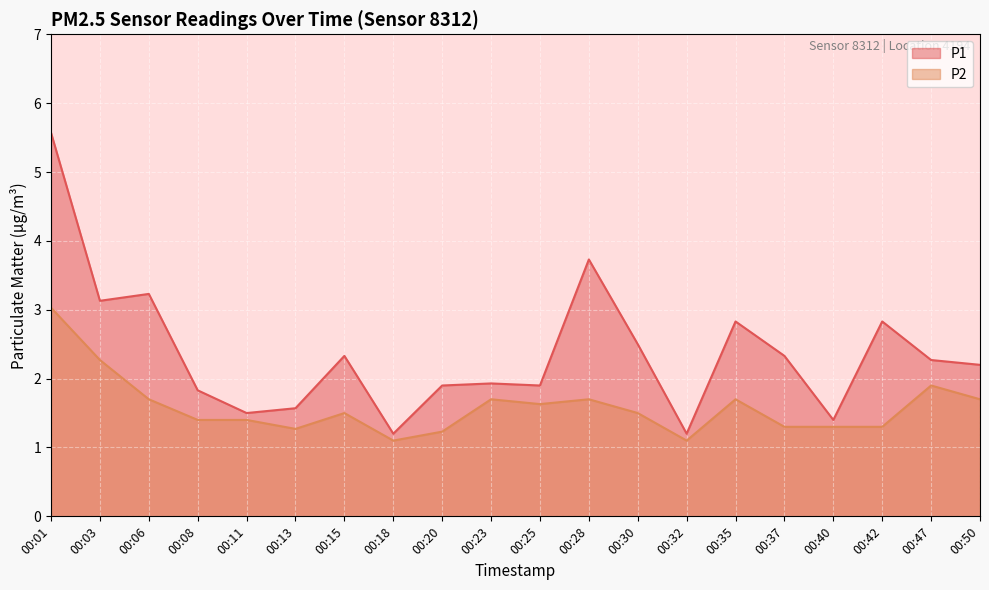

What is the difference between the maximum and minimum values in the P2 series?

1.9